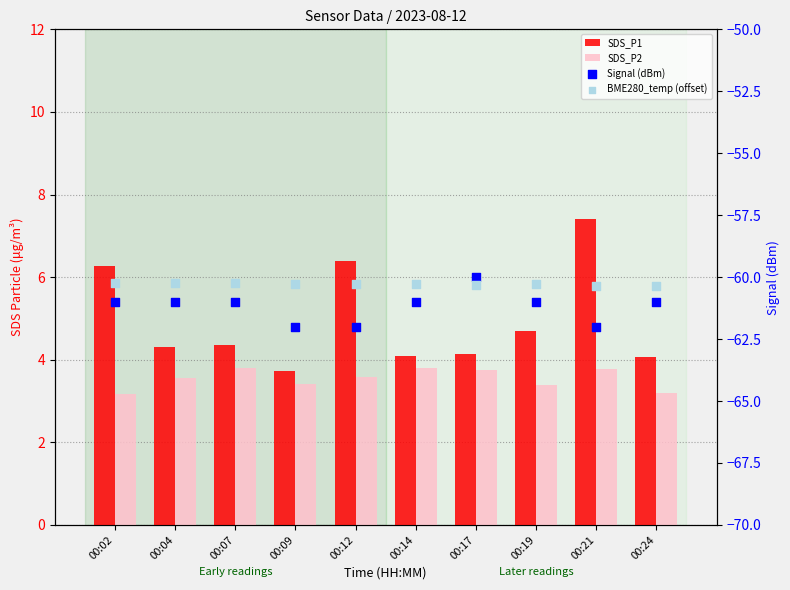

Which series contains the highest Y value?

SDS_P1